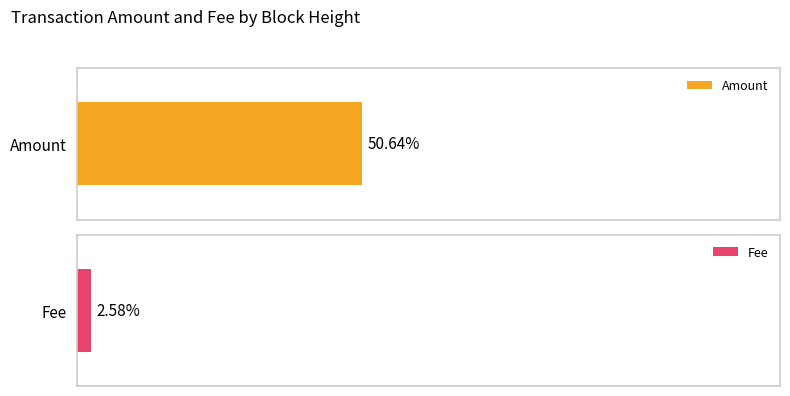

At 647981, list the series in order from largest to smallest.

Amount, Fee